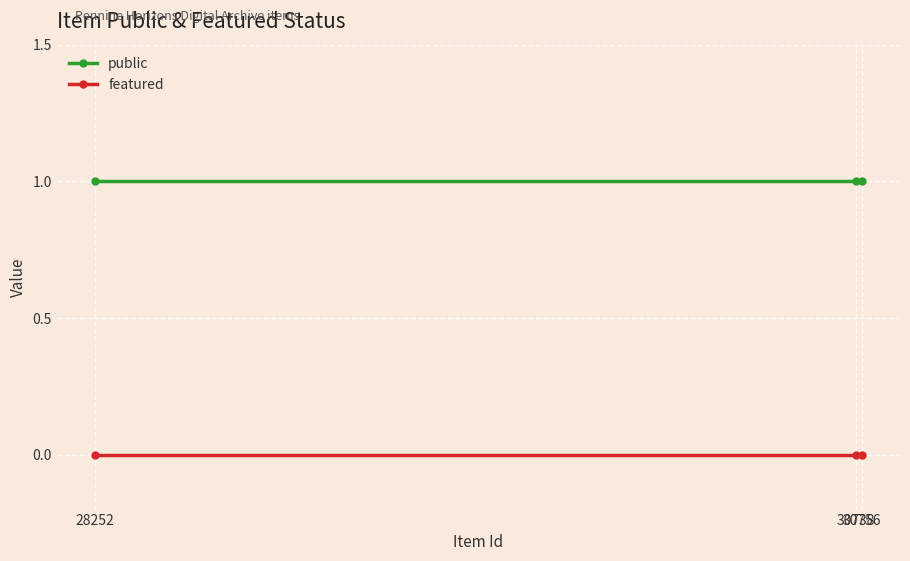

Reading right to left, what are all the values shown in this chart?

public: 30756=1	30738=1	28252=1
featured: 30756=0	30738=0	28252=0